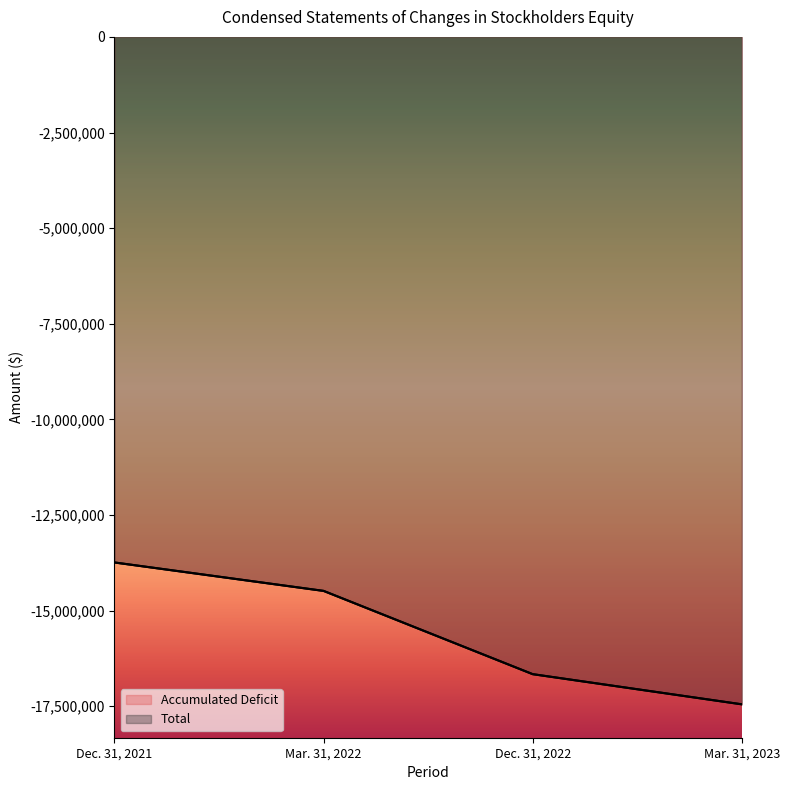

True or false: Total and Accumulated Deficit cross at least once.

False